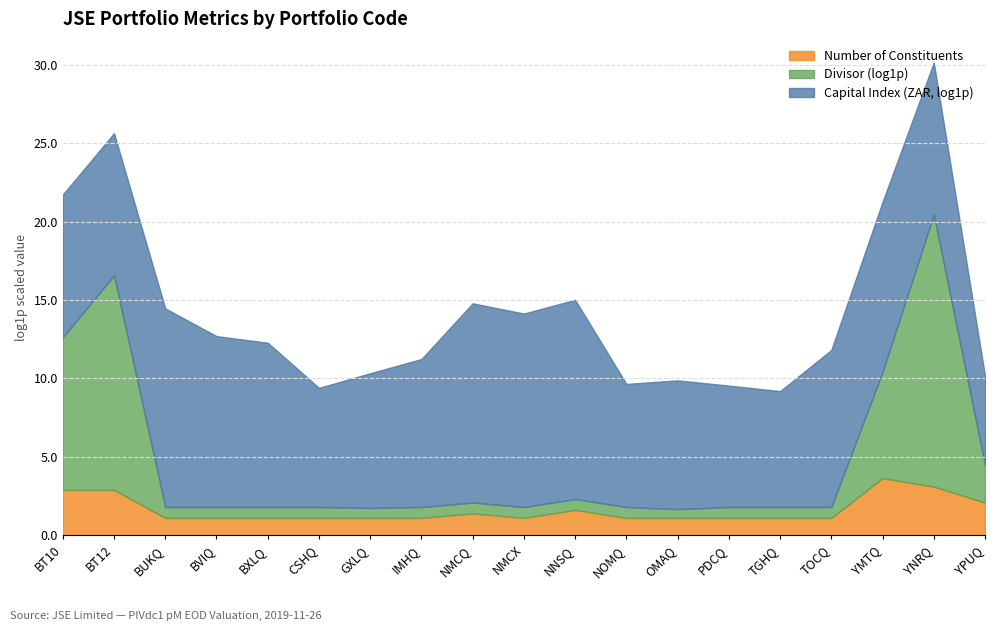

At which category does the chart reach its minimum across all series?

OMAQ